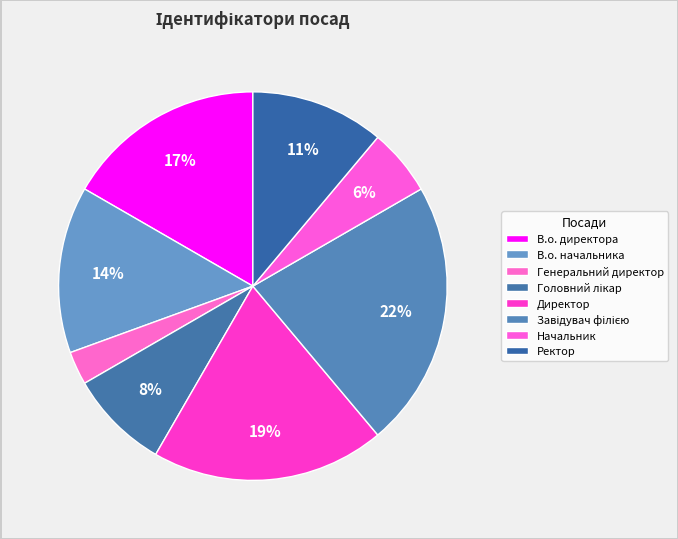

What is the ratio of the value at В.о. директора to the value at Директор?

0.9